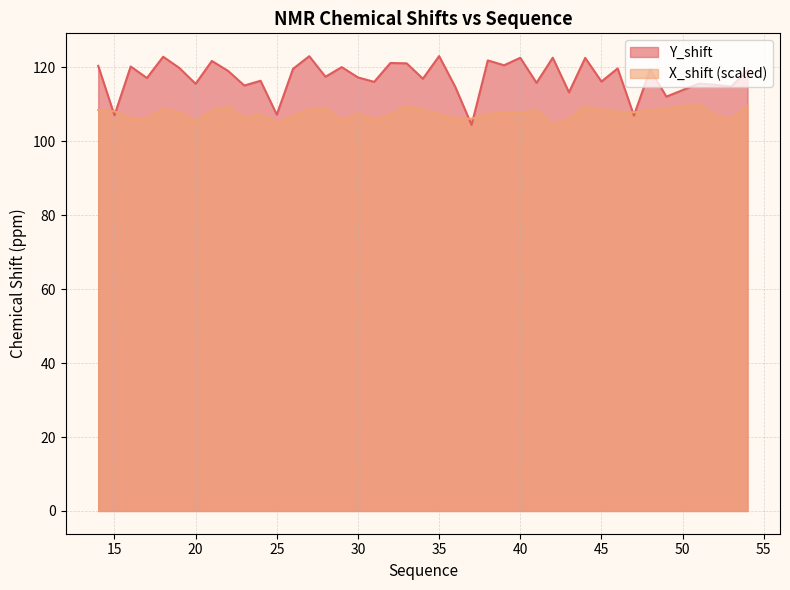

At which label is Y_shift closest to 113?

43